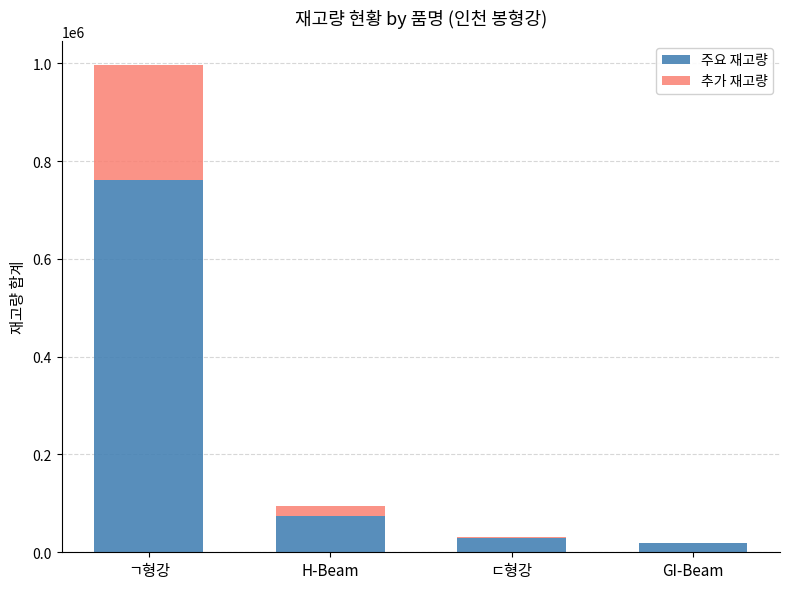

Is it true that 주요 재고량 equals 28575.0 at ㄷ형강?

True